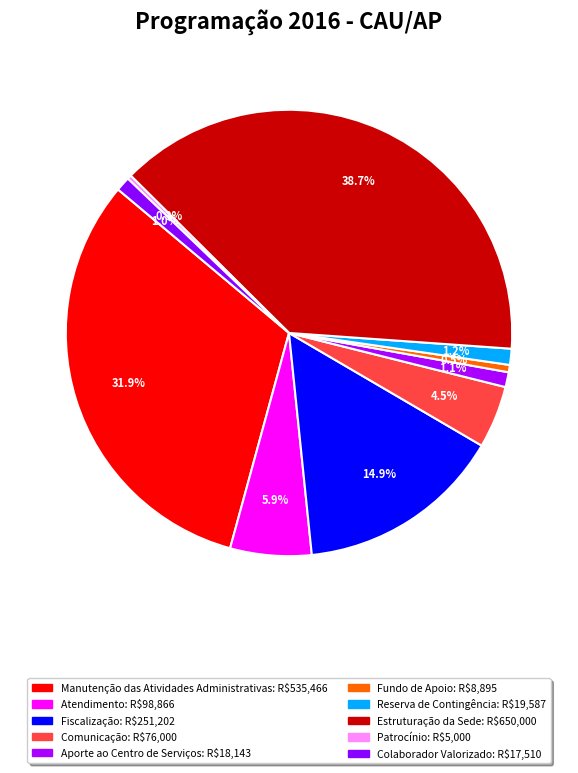

Do Estruturação da Sede and Aporte ao Centro de Serviços together represent more than half of the pie?

No